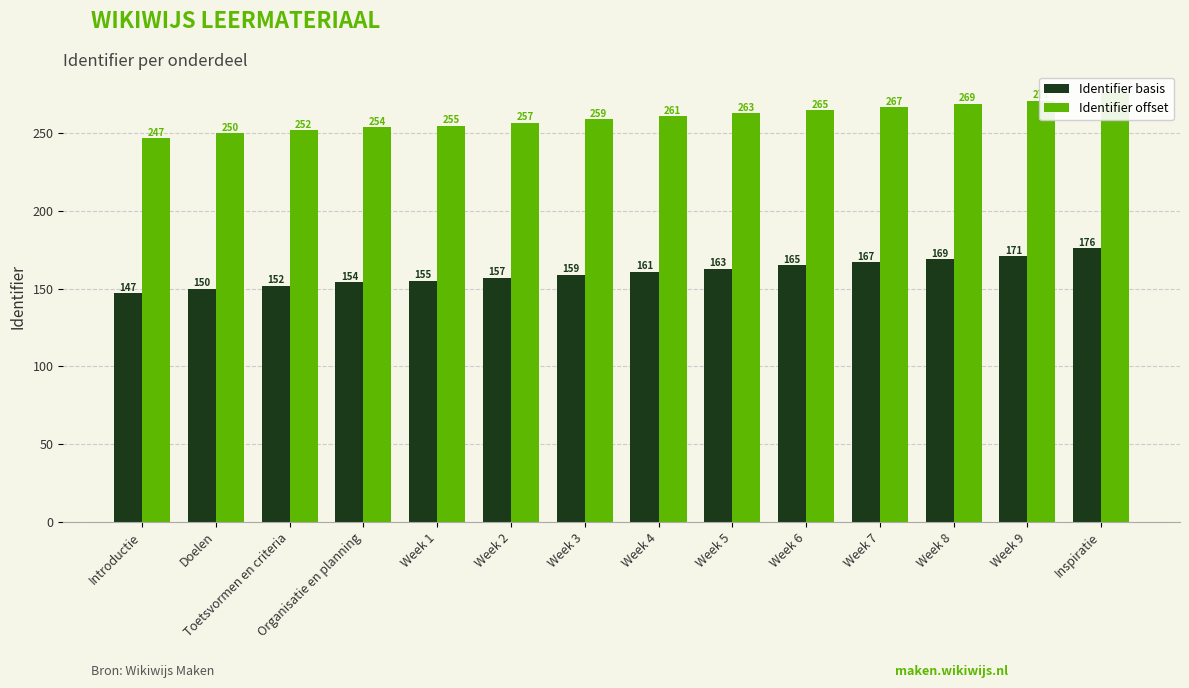

At how many categories does at least one series exceed 177?

14